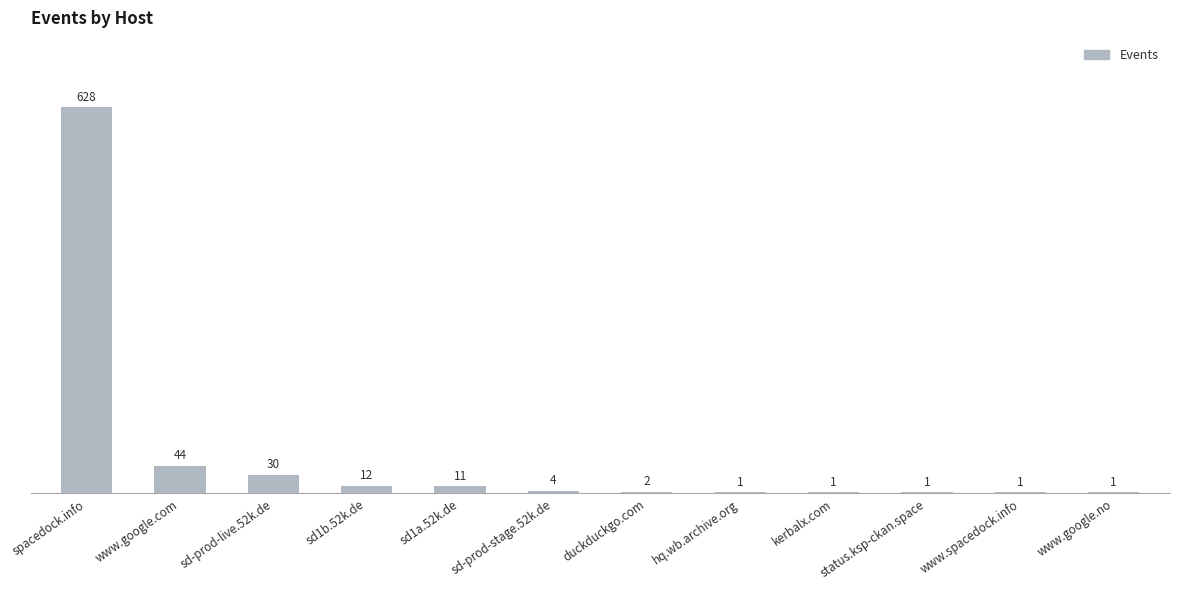

What is the average value?

61